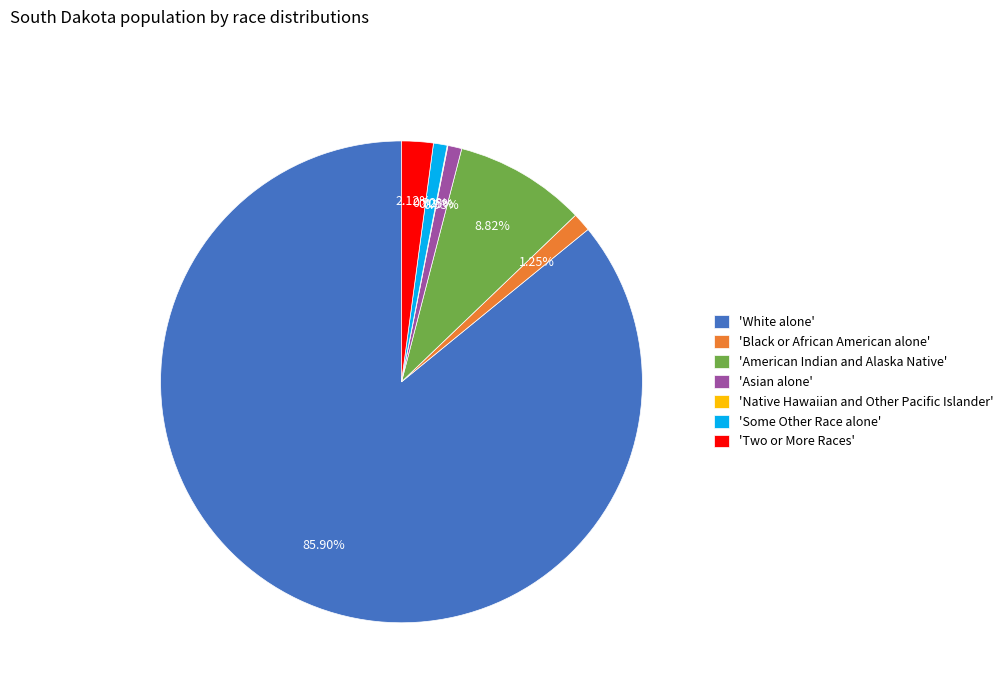

Which slice represents more than half of the pie?

'White alone'